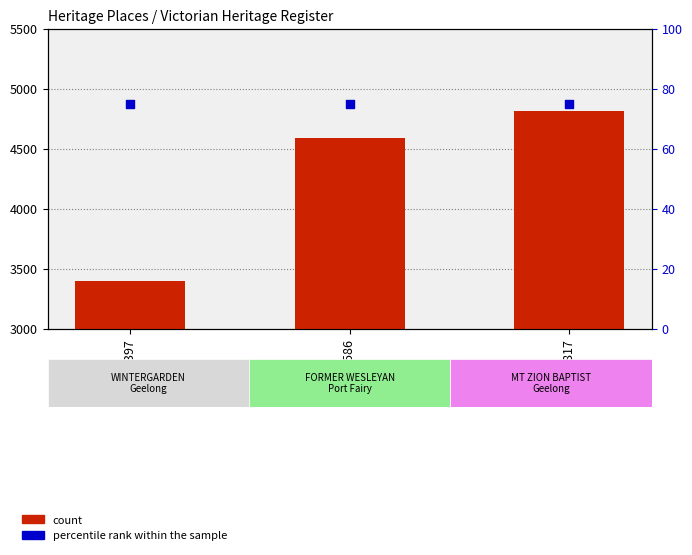

What is the total value across all series at 4817?

4892